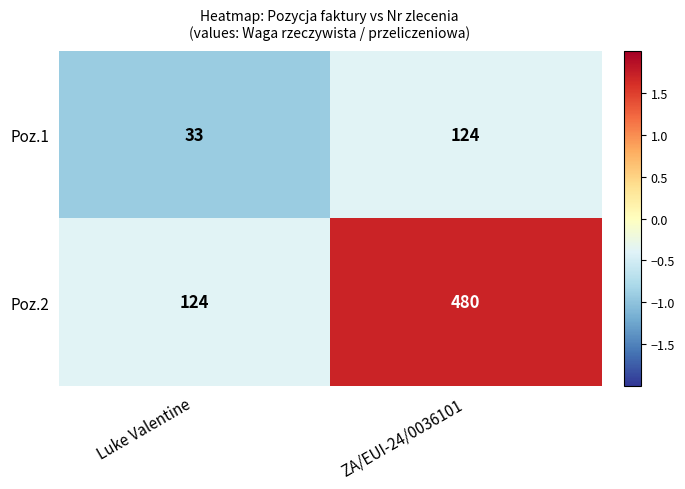

Rank the series by their maximum value, from highest to lowest.

Poz.2, Poz.1